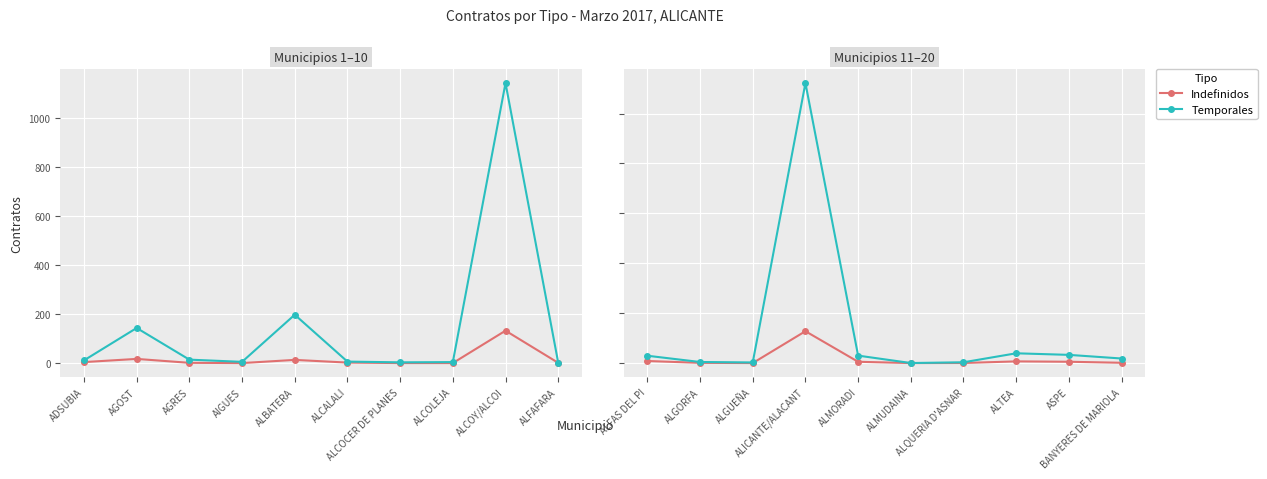

Between ALICANTE/ALACANT and ALQUERIA D'ASNAR, which series saw the biggest shift?

Temporales